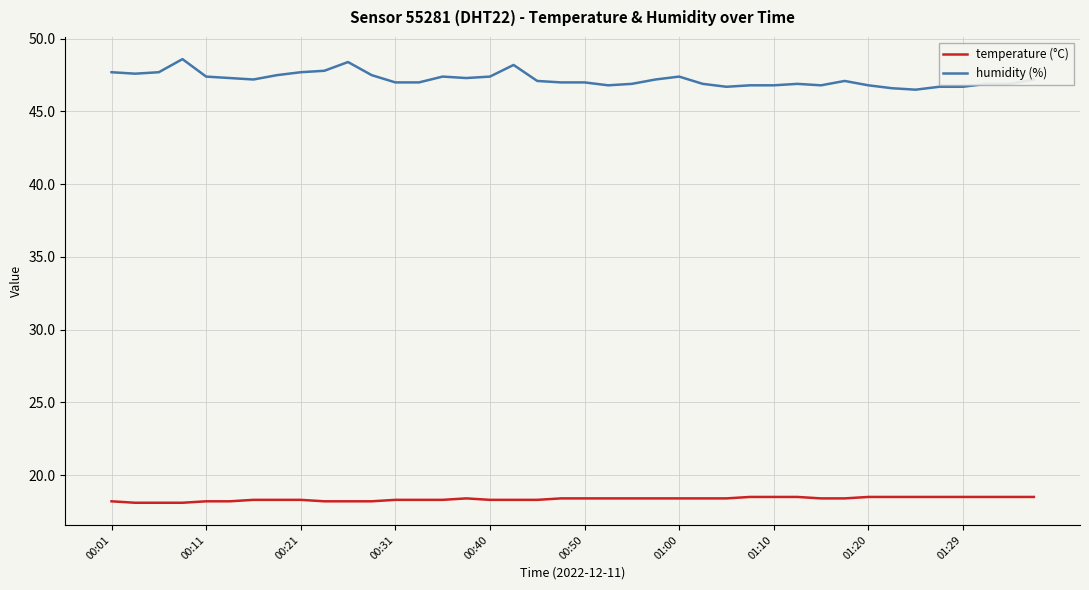

What is the minimum value for temperature (°C)?

18.1